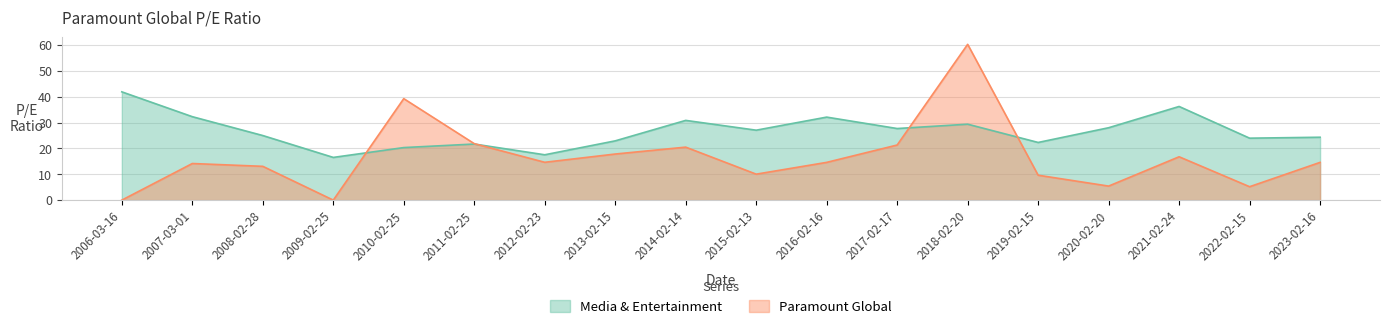

What is the value of the Paramount Global point at the 14th from the left?

9.6